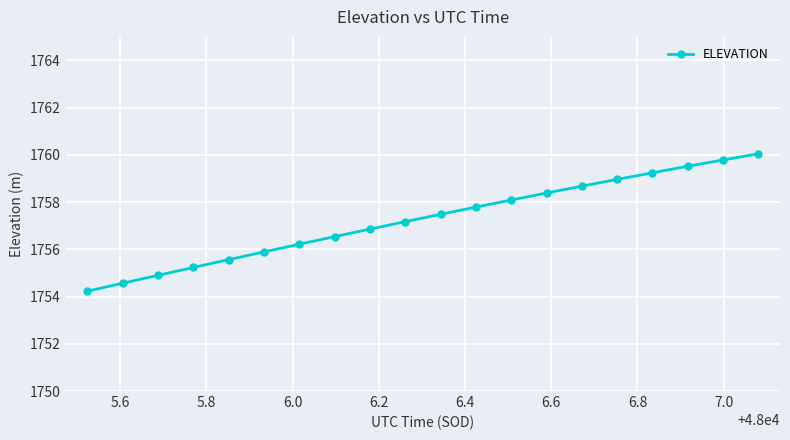

What is the minimum value shown in the chart?

1754.2